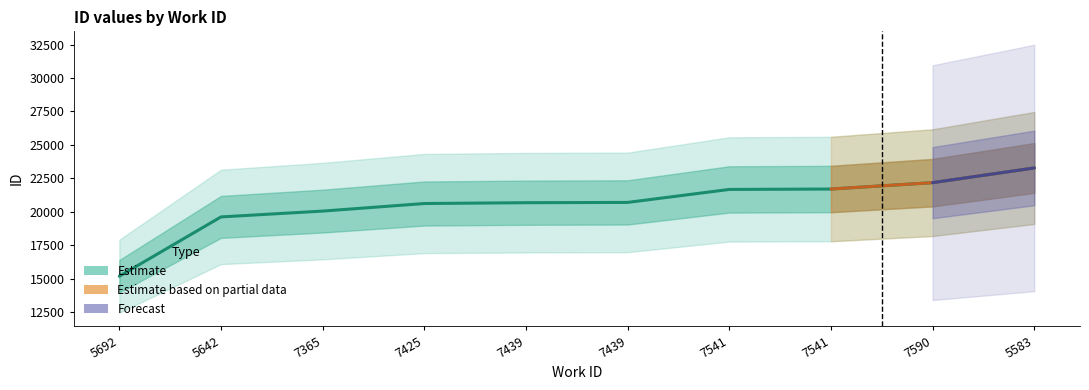

What is the change in value from 5692 to 5642?

+4437